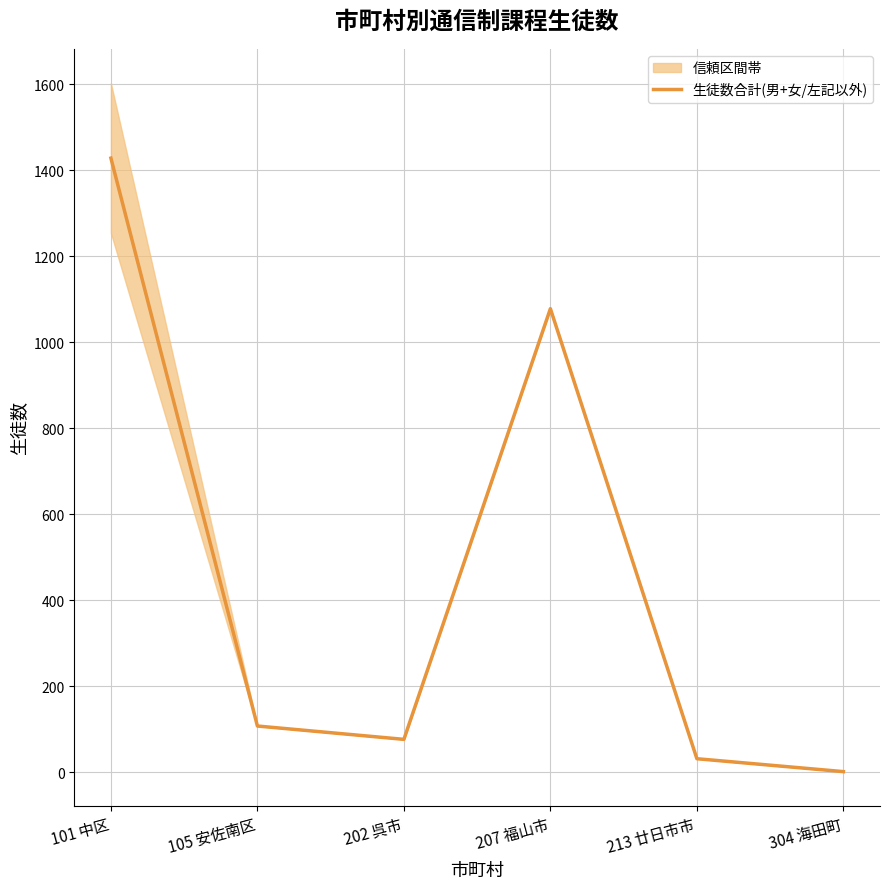

At which category does the data reach its first local valley?

202 呉市